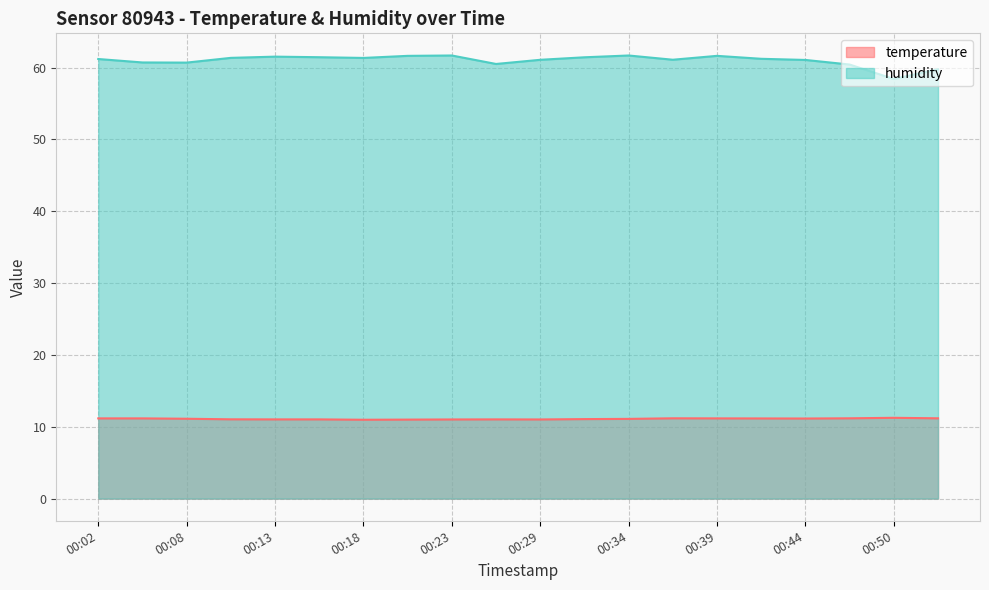

What is the difference between the second highest and minimum values in the humidity series?

3.3